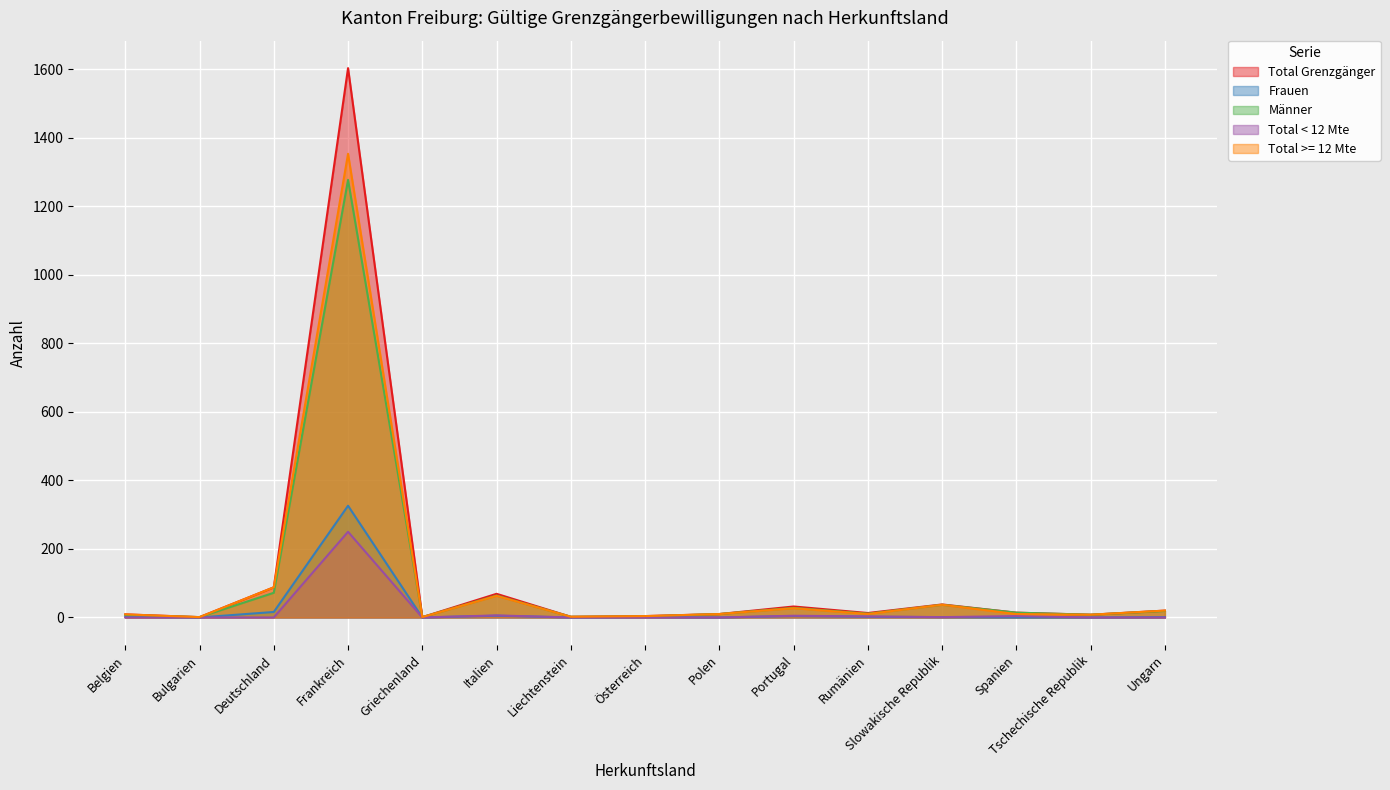

At how many categories does at least one series exceed 105?

1